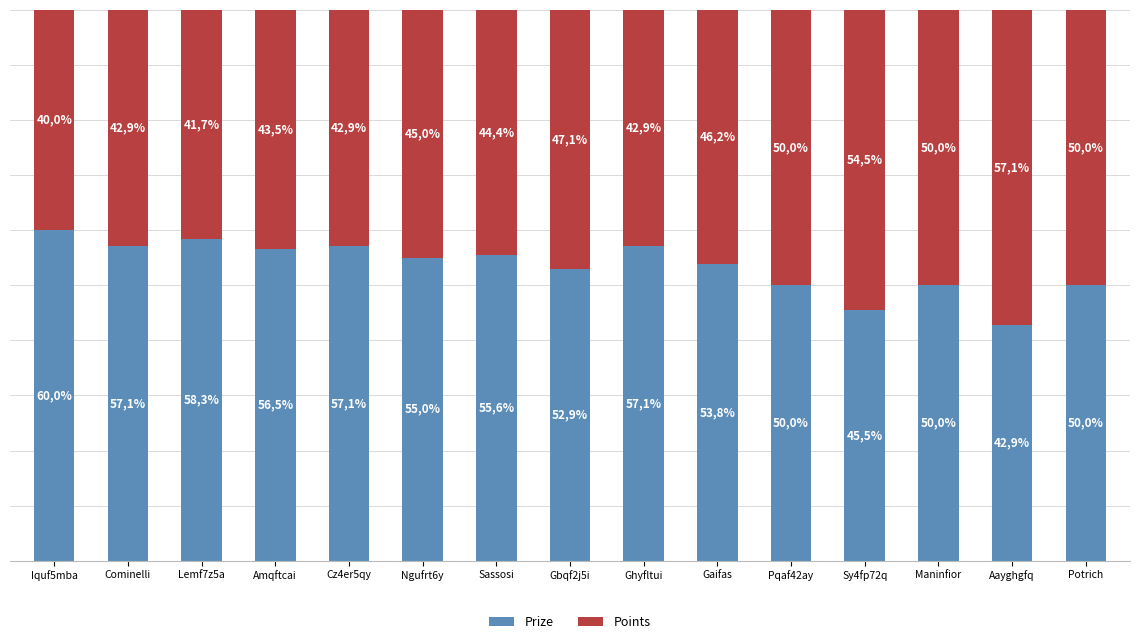

Does the chart contain stacked bars?

Yes